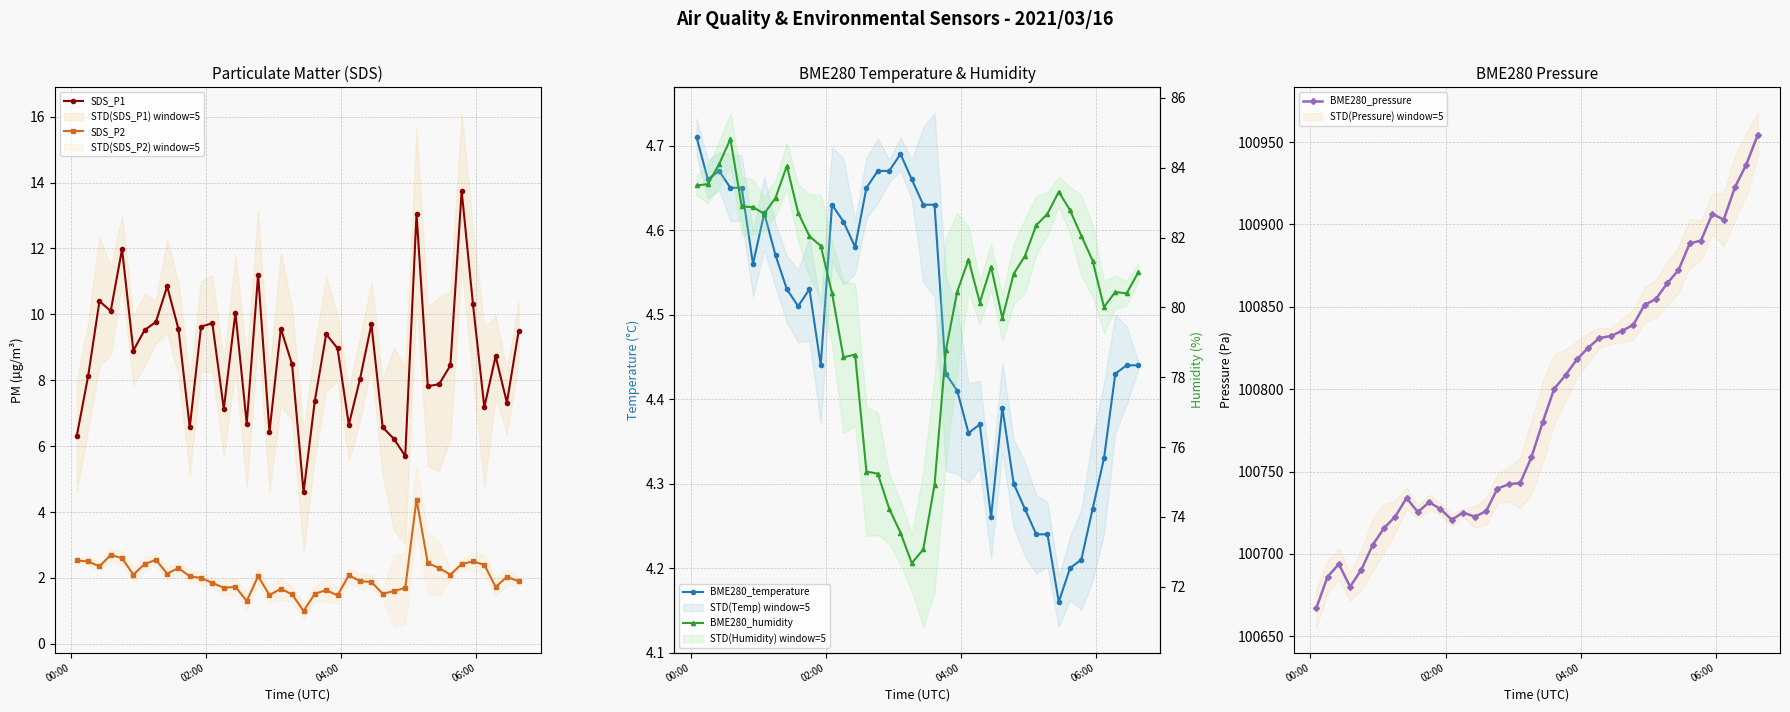

What is the value of the SDS_P2 point at the 23rd from the left?

1.6